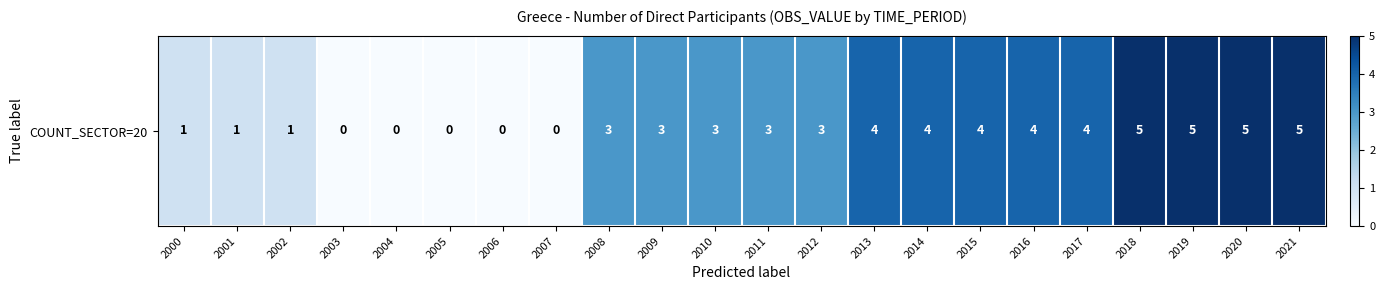

List the labels in order of value, smallest first.

2003, 2004, 2005, 2006, 2007, 2000, 2001, 2002, 2008, 2009, 2010, 2011, 2012, 2013, 2014, 2015, 2016, 2017, 2018, 2019, 2020, 2021